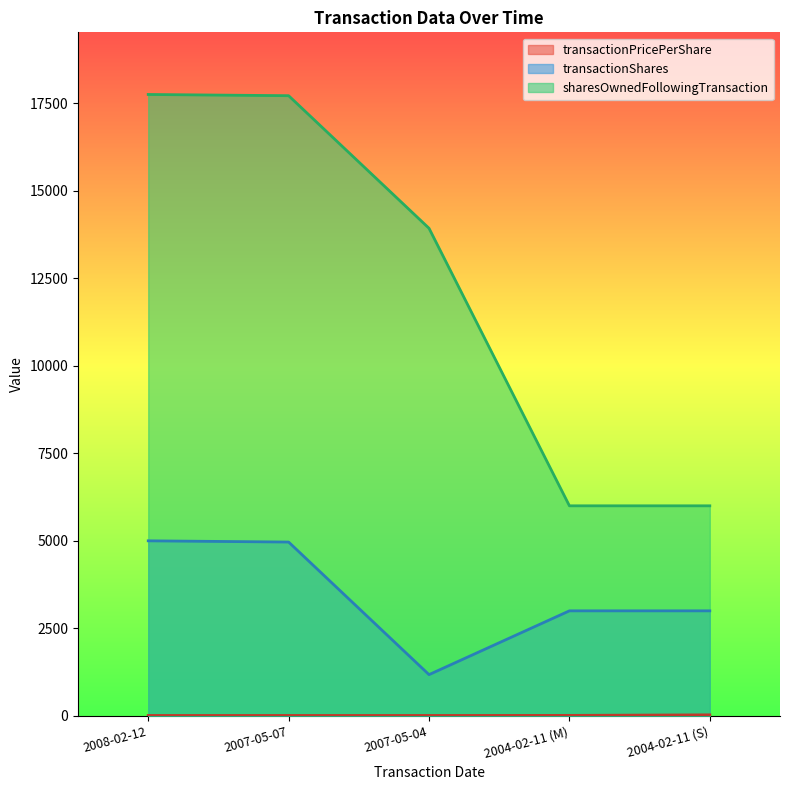

Between 2008-02-12 and 2007-05-07, which series saw the biggest shift?

transactionShares